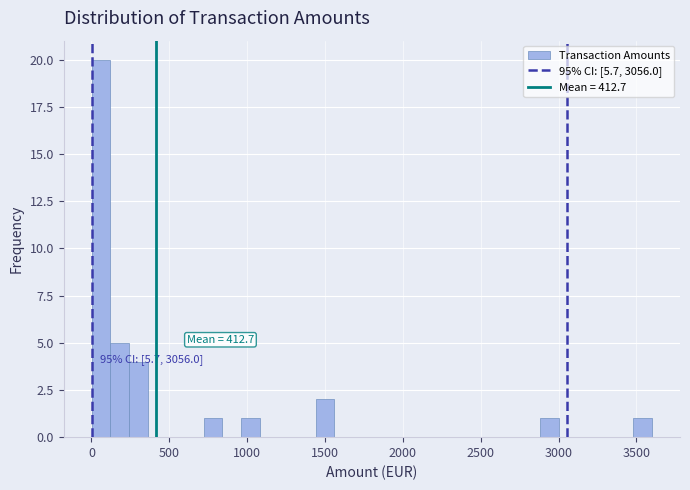

Around what value on the x-axis is the tallest bar? Give the approximate position of its centre, as read against the axis.

50